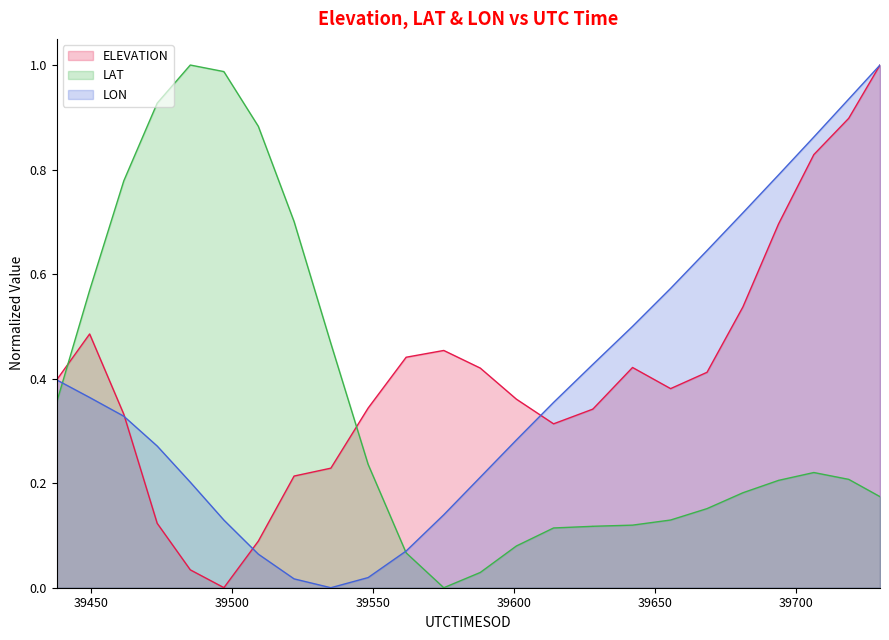

True or false: LAT and ELEVATION intersect in this chart.

True